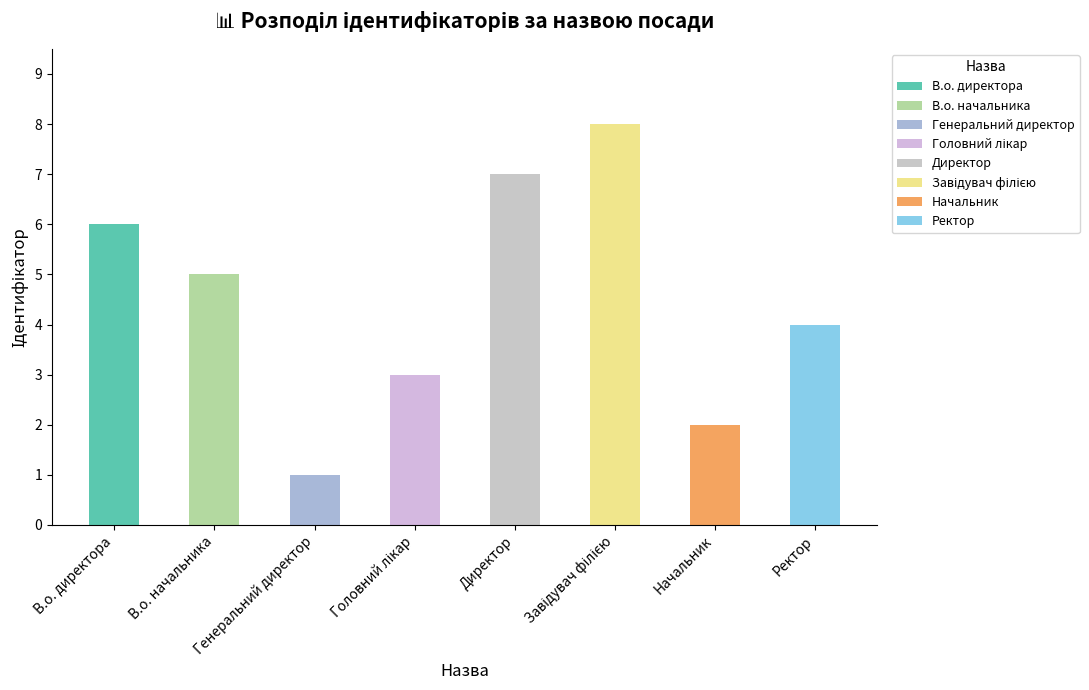

What is the difference between the values at В.о. директора and Головний лікар?

3